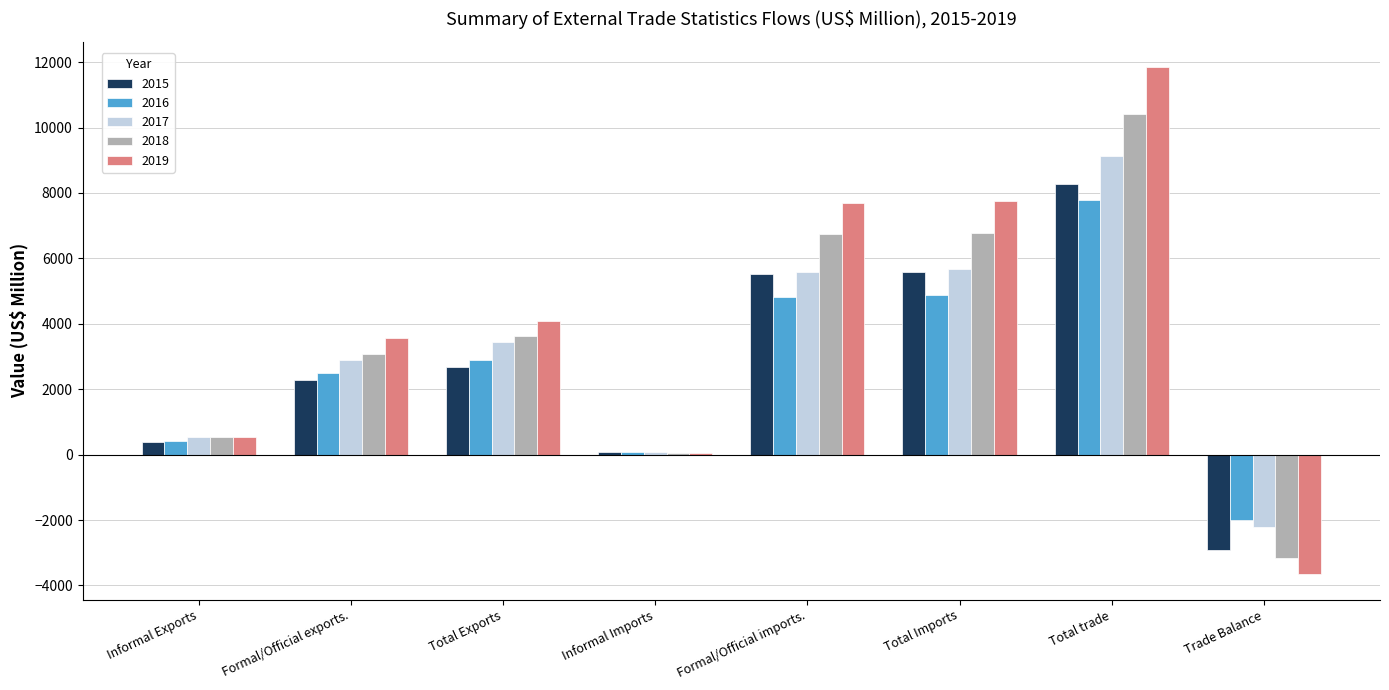

At how many categories does at least one series exceed 3199?

5